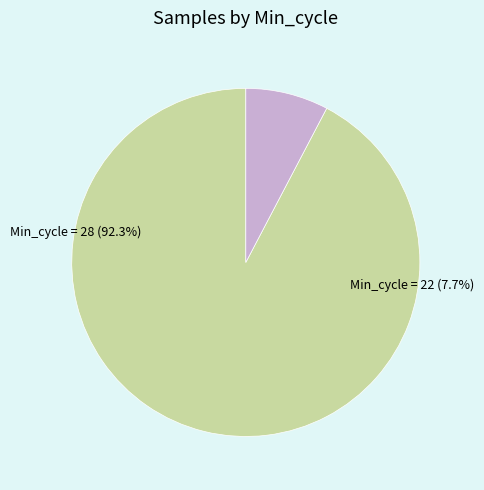

Between 28 and 28, which is larger?

28